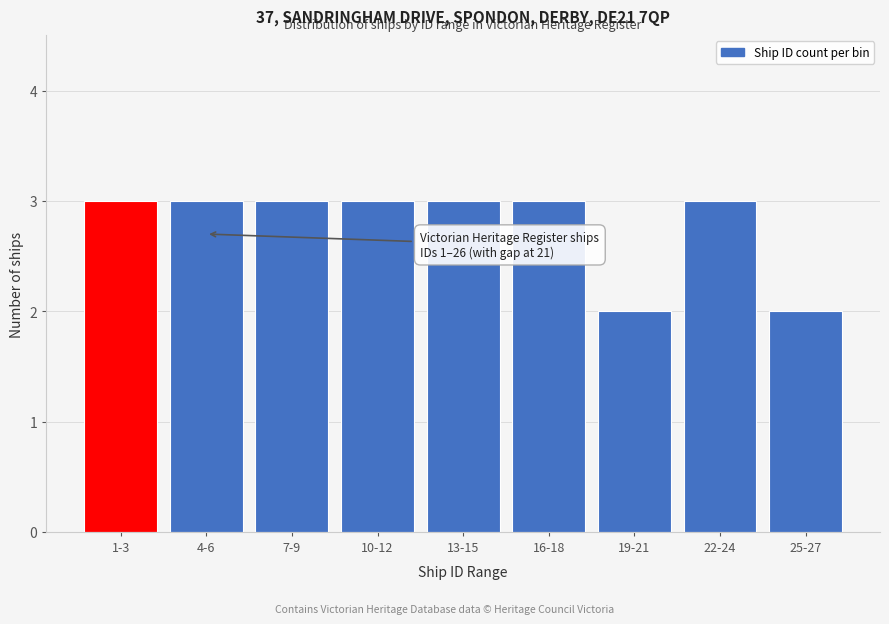

Reading left to right, extract all data points from this chart.

3	3	3	3	3	3	2	3	2